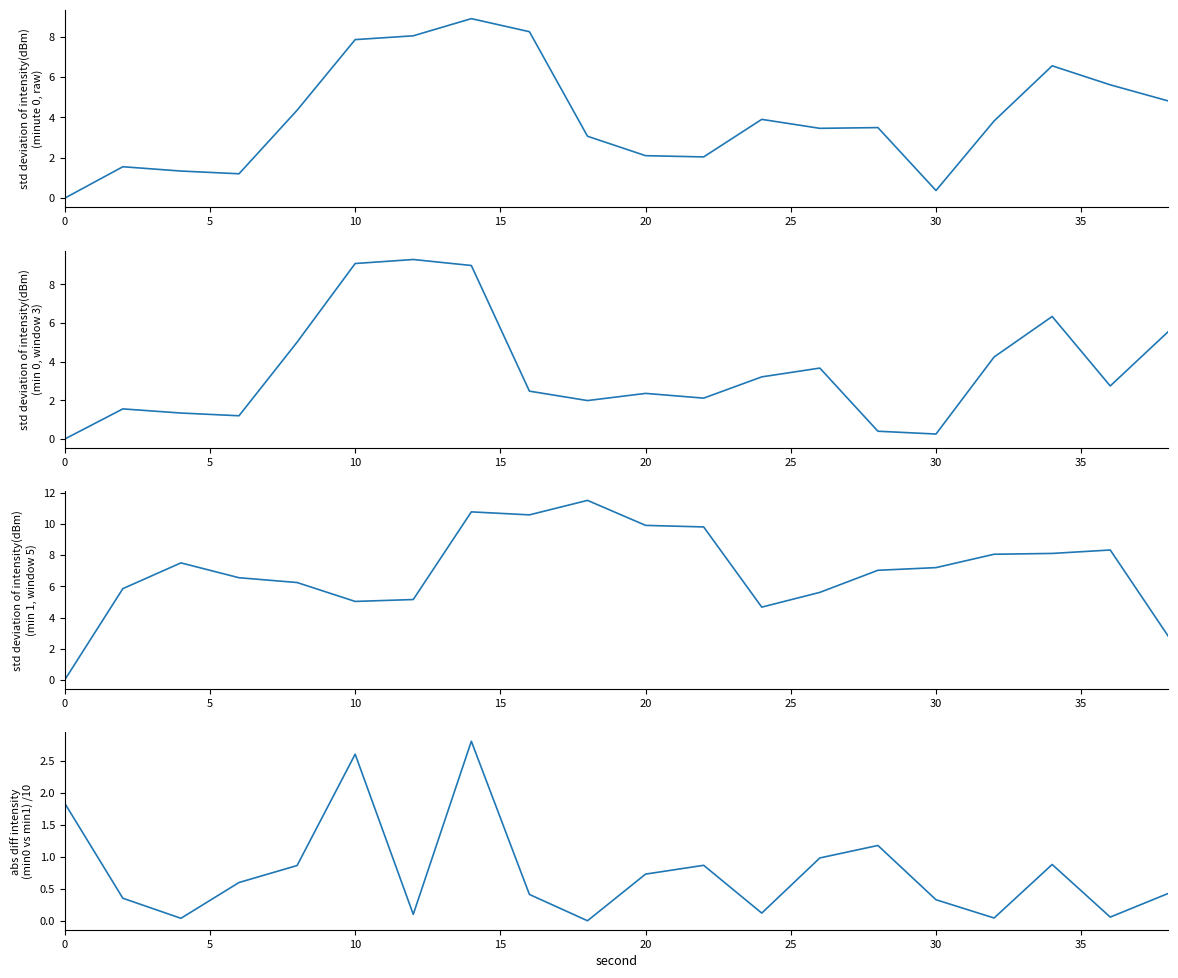

At which label does std deviation of intensity(dBm) first exceed 7?

10